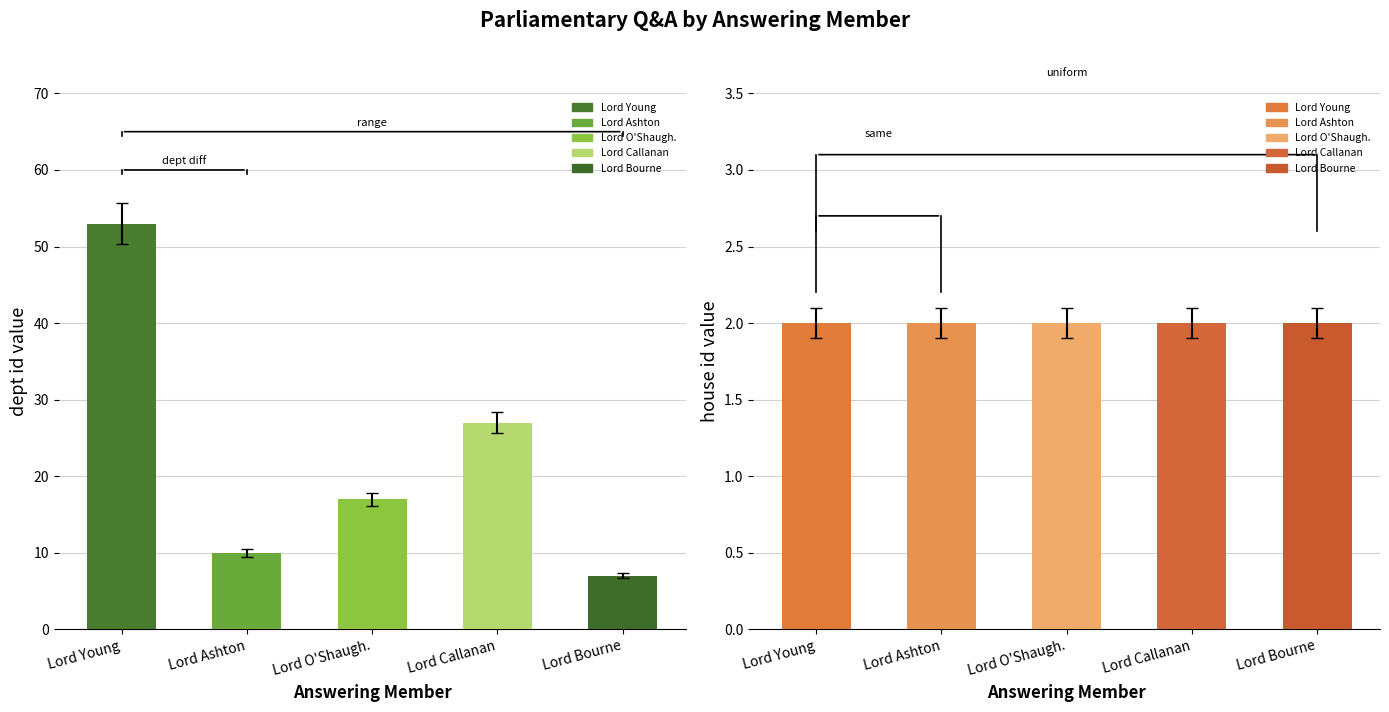

Which category has the highest value across all series?

Lord Young of Cookham